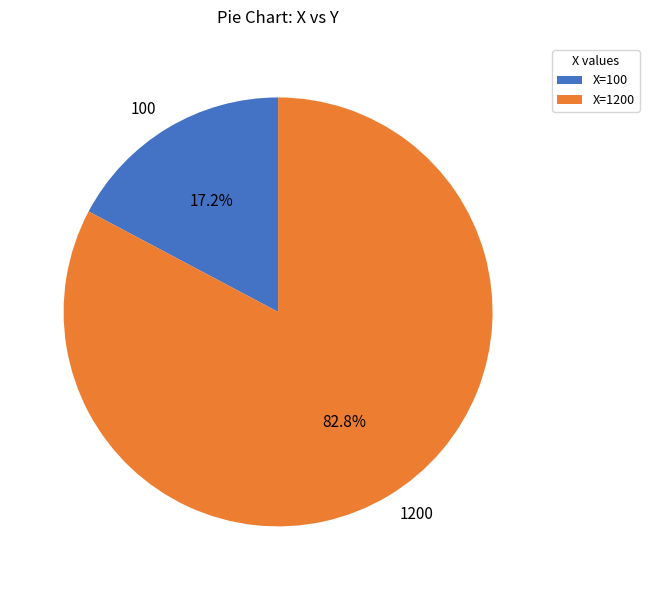

To the nearest percent, what is the difference between the largest and smallest slice percentages?

66%